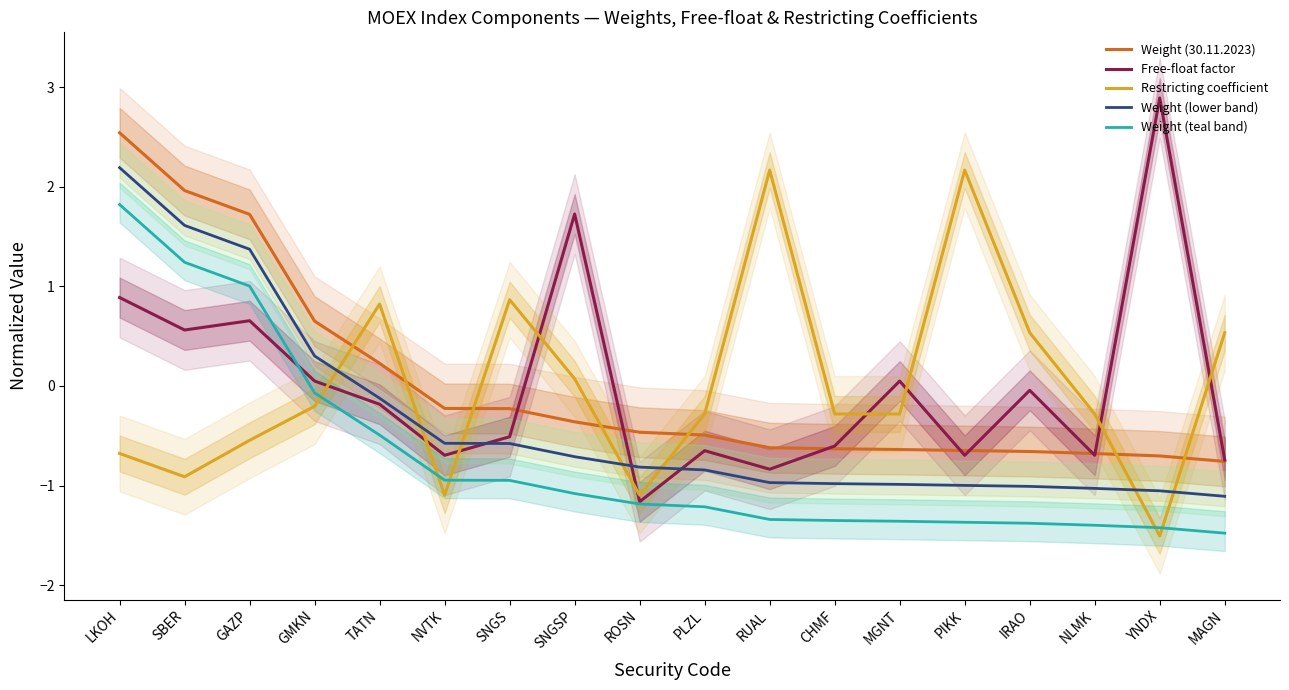

At IRAO, list the series in order from smallest to largest.

Weight (teal band), Weight (lower band), Weight (30.11.2023), Free-float factor, Restricting coefficient